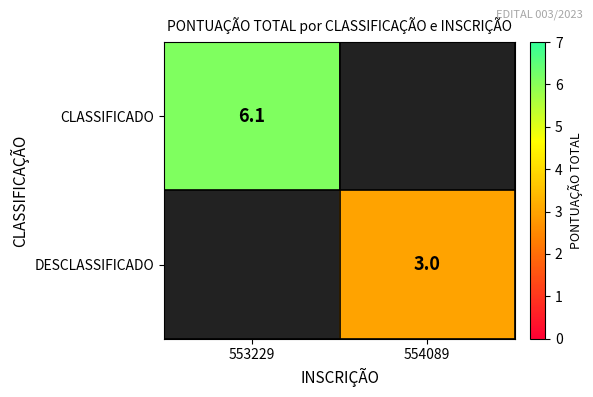

True or false: CLASSIFICADO has a value of 9.4 at 553229.

False